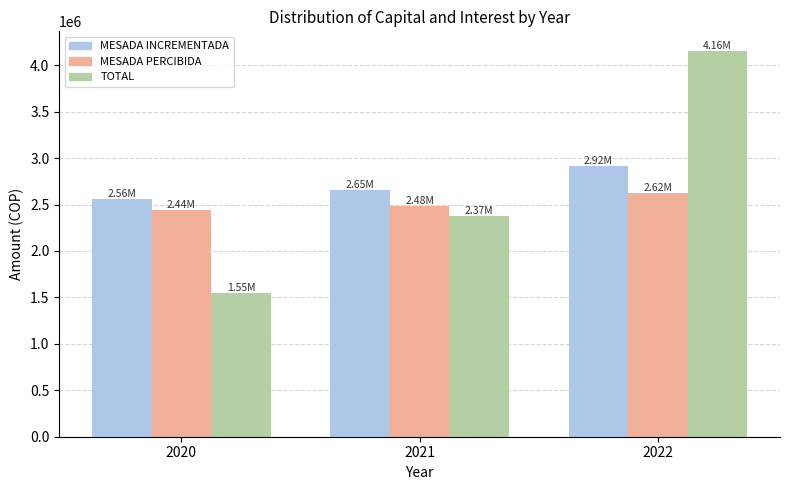

How many distinct data groups are displayed?

3